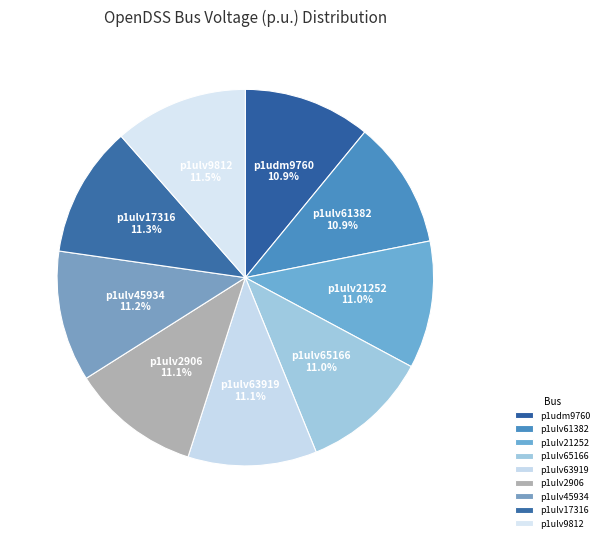

Approximately how many times larger is the value at p1ulv17316 compared to p1ulv61382?

1.0